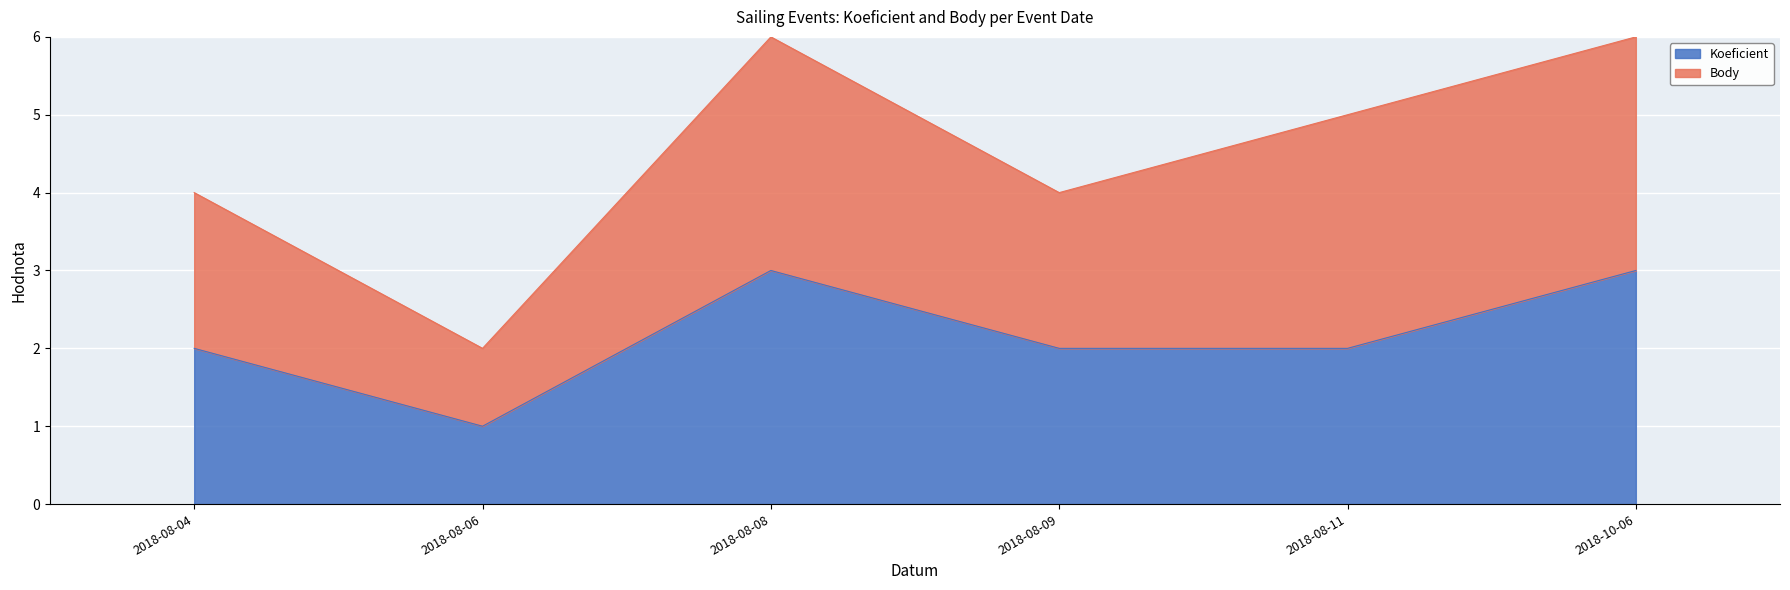

What is the change in value from 2018-08-06 to 2018-10-06?

+2